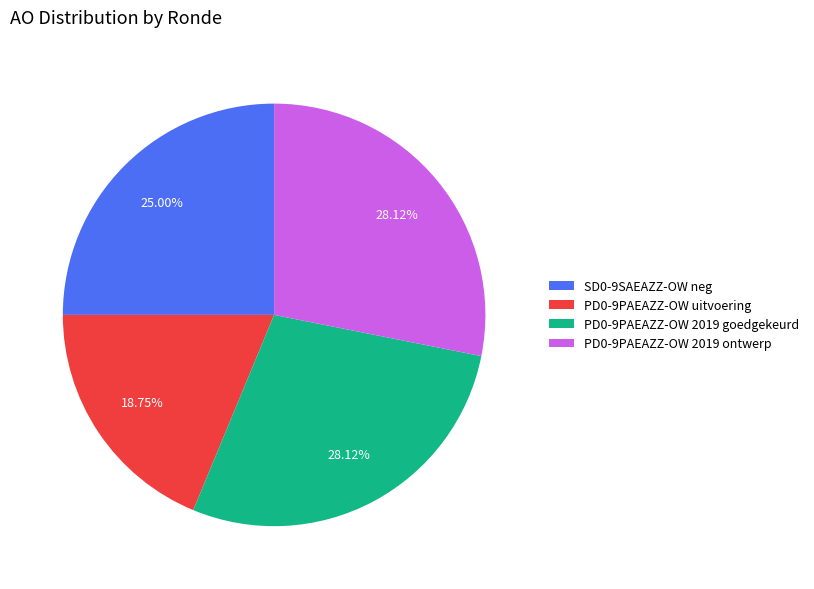

To the nearest percent, what is the difference between the largest and smallest slice percentages?

9%